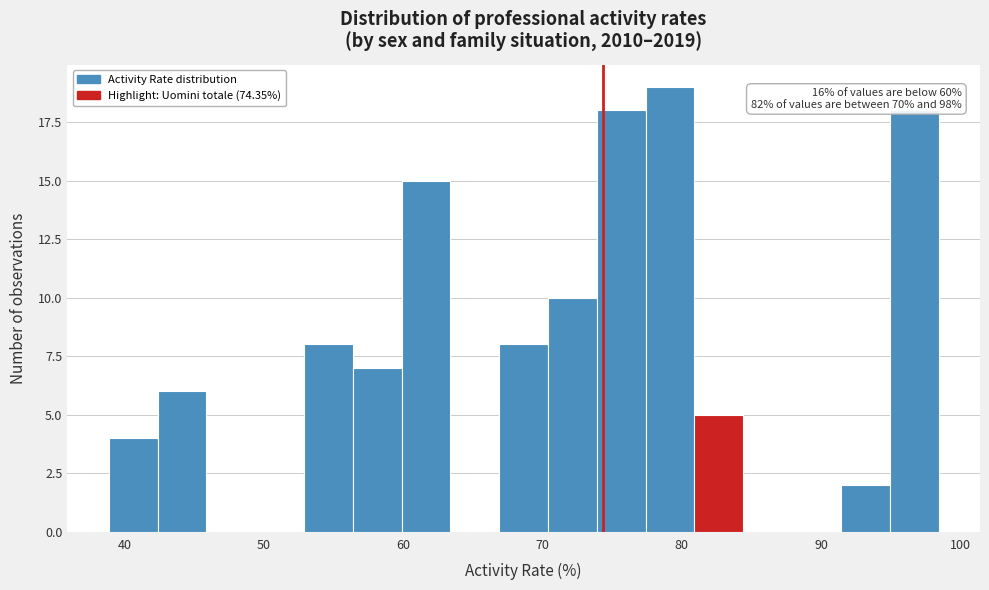

Around what value on the x-axis is the tallest bar? Give the approximate position of its centre, as read against the axis.

79